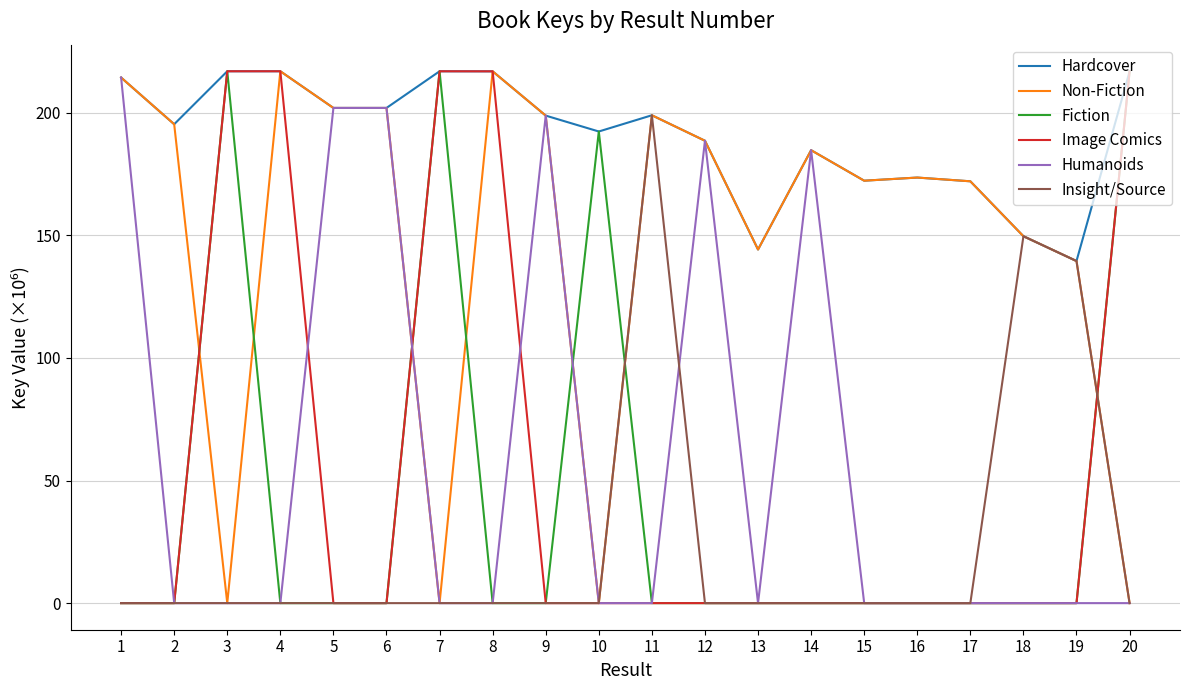

What is the difference between the highest and lowest values at 3?

216.9